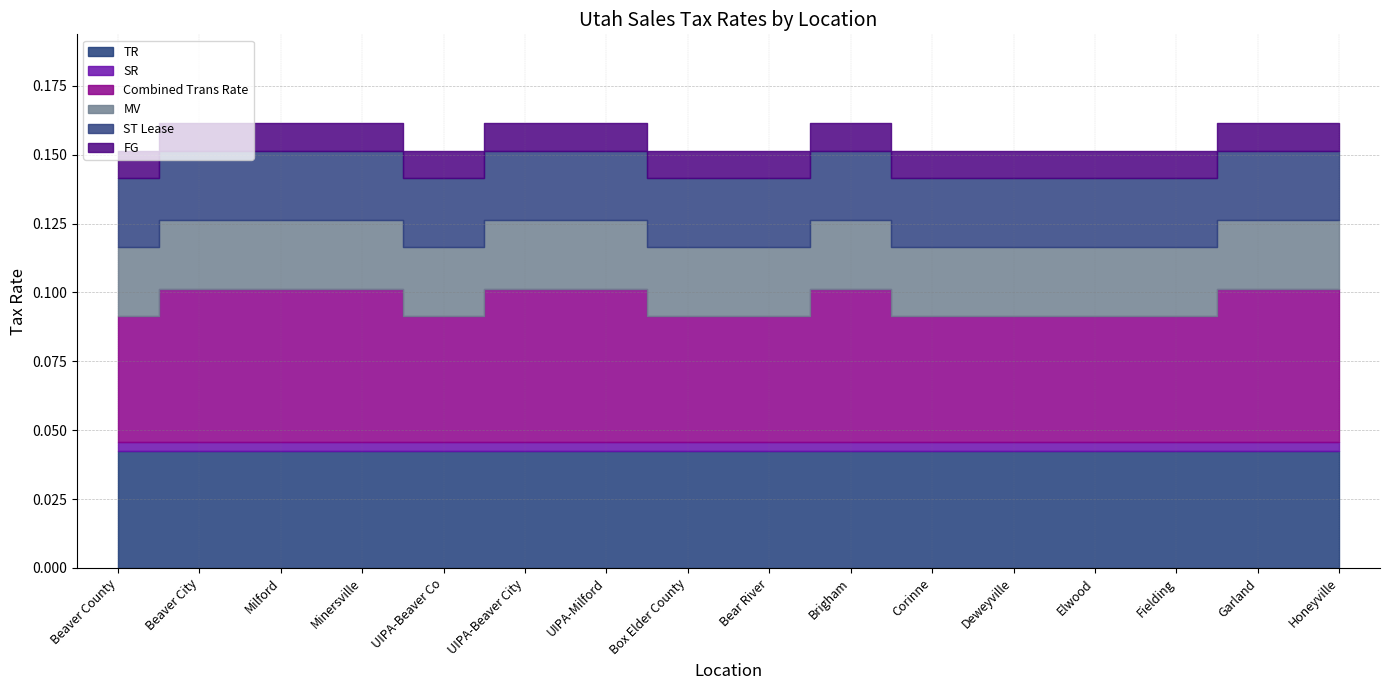

Rank the series by their maximum value, from highest to lowest.

Combined Trans Rate, TR, MV, ST Lease, FG, SR